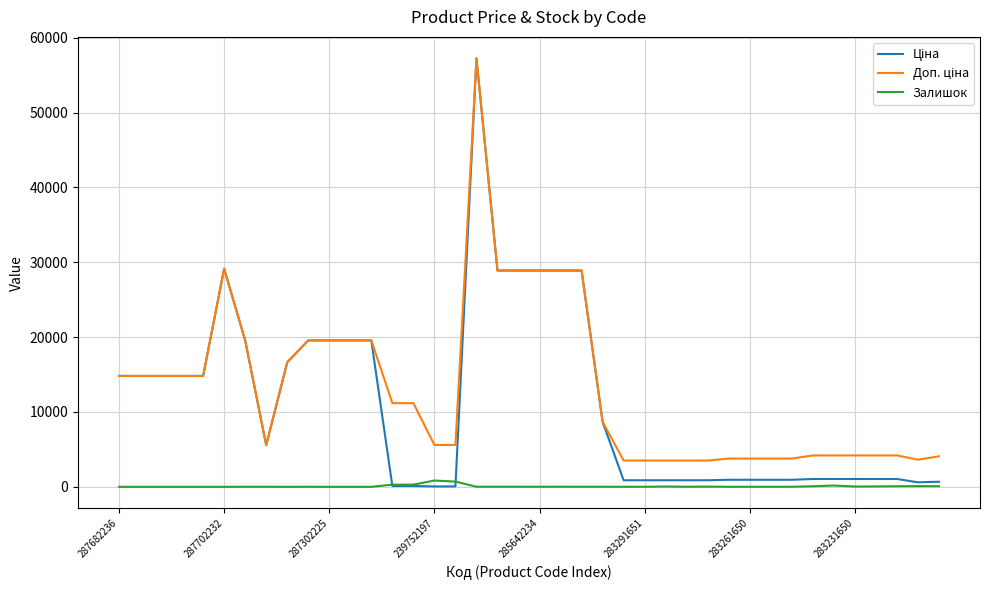

At how many categories does at least one series exceed 46895?

1